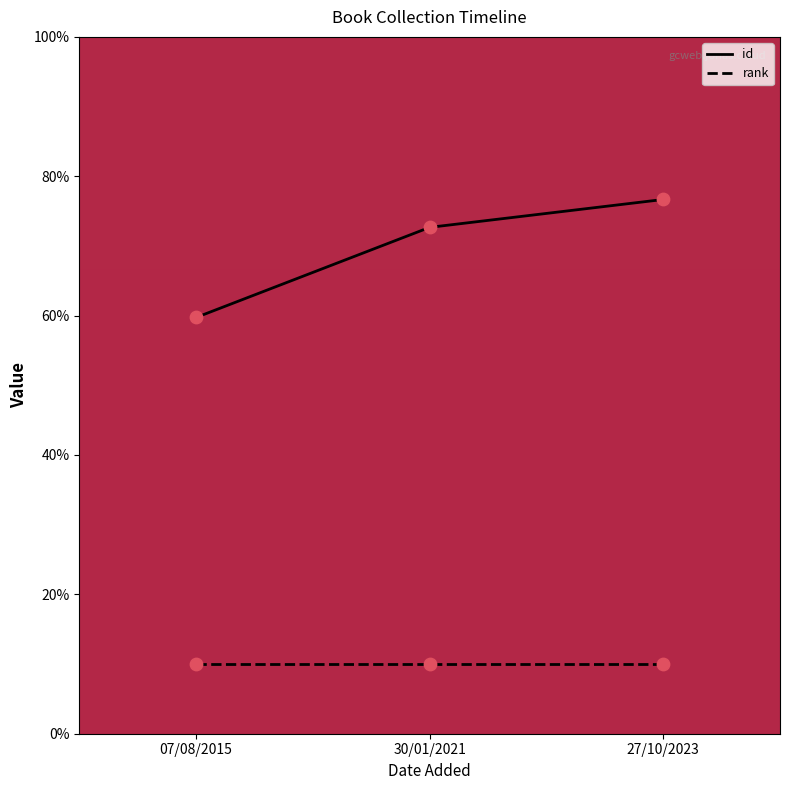

What is the greatest value displayed?

76.7